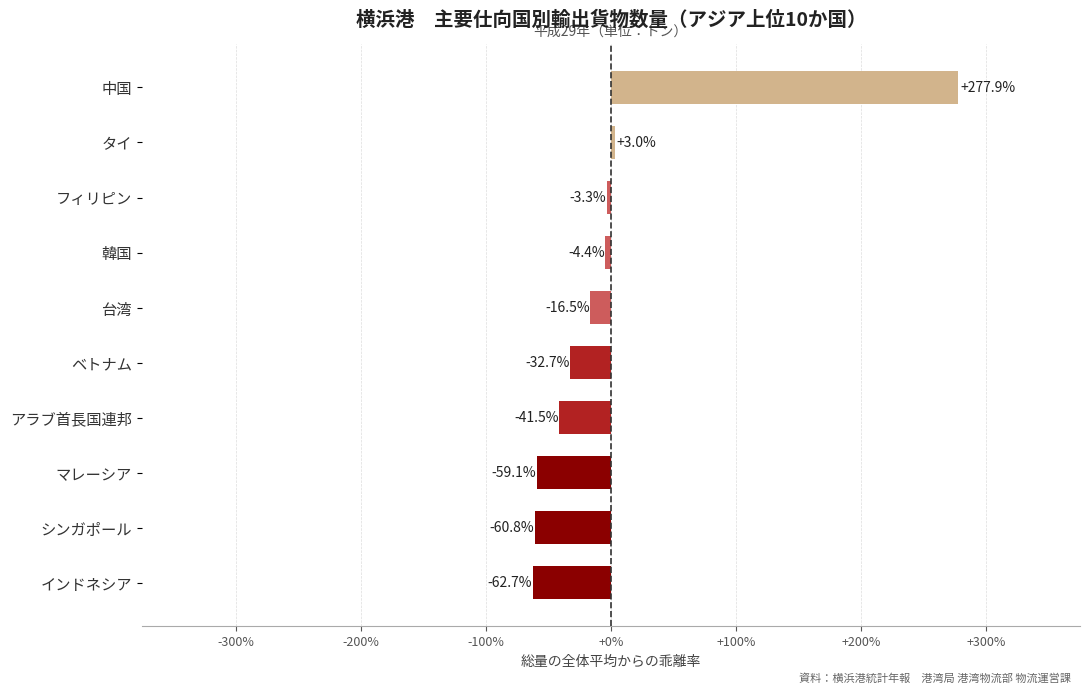

The value at フィリピン is -3.3. True or false?

True